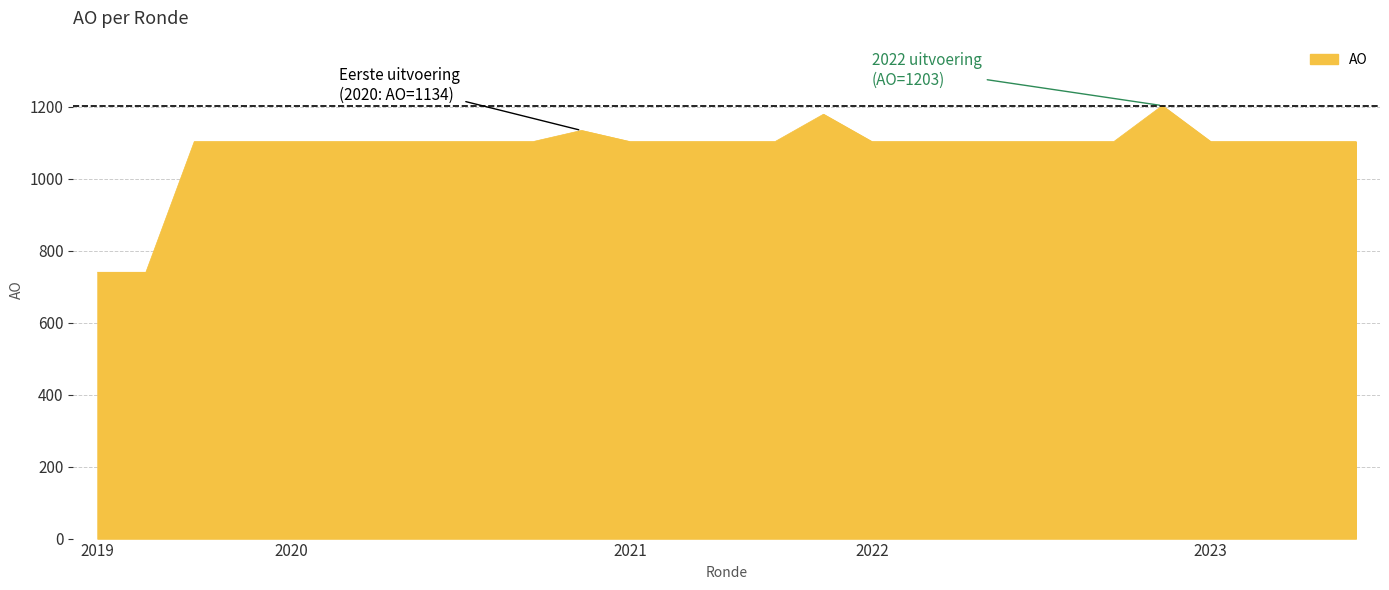

What is the maximum value shown in the chart?

1203